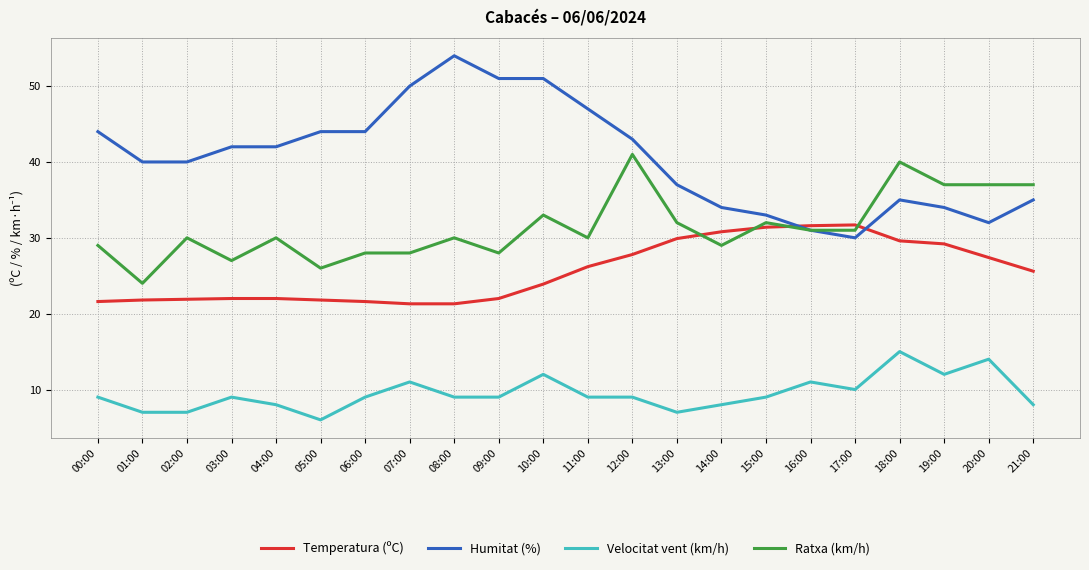

The value of Ratxa (km/h) at 14:00 is 29.0. True or false?

True